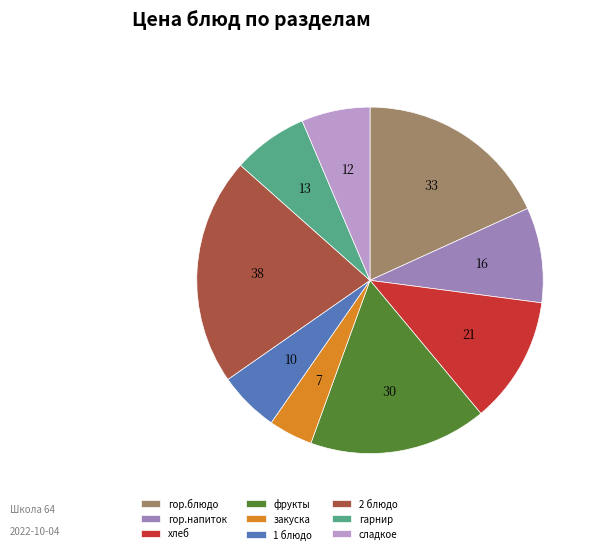

Rank the categories by value from lowest to highest.

закуска, 1 блюдо, сладкое, гарнир, гор.напиток, хлеб, фрукты, гор.блюдо, 2 блюдо